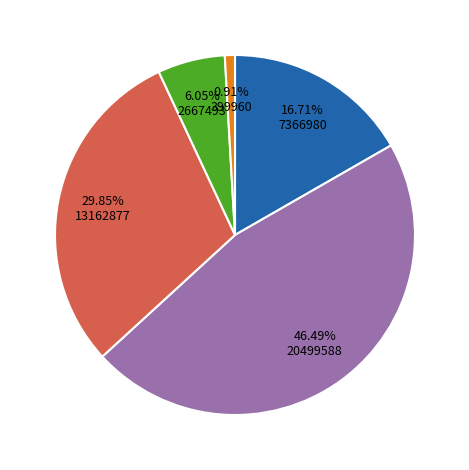

Does any single category account for the majority?

No